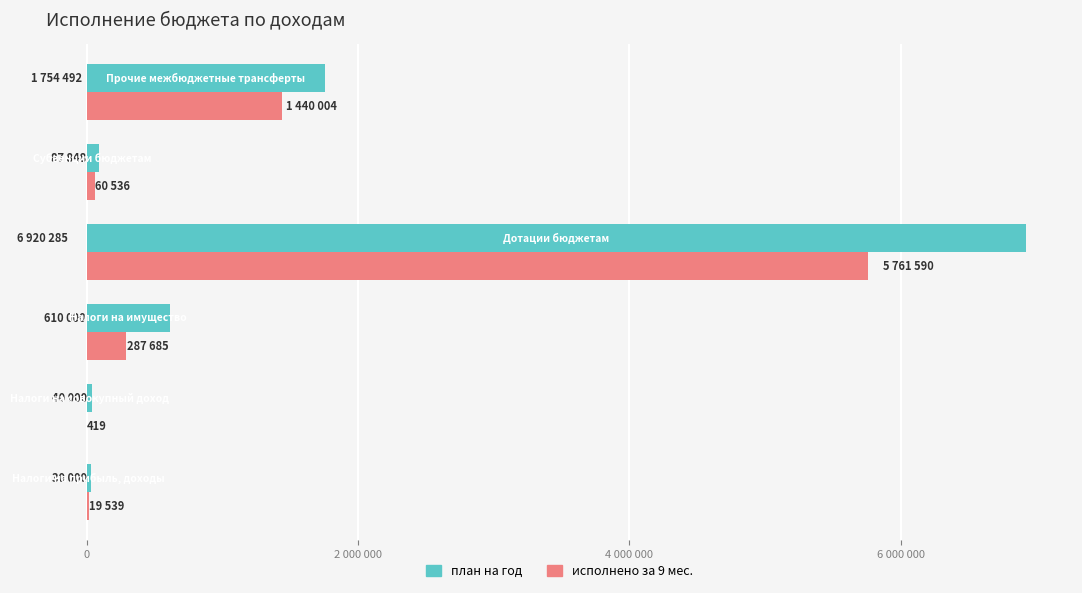

What is the sum of all план на год values?

9442625.5